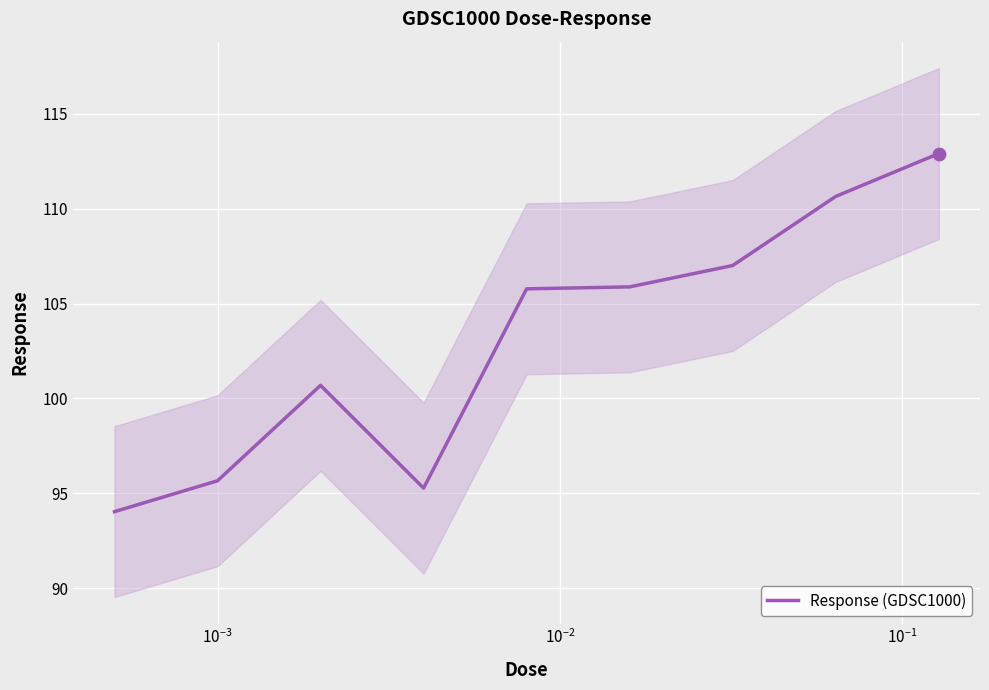

What is the minimum value for Response (GDSC1000)?

94.0